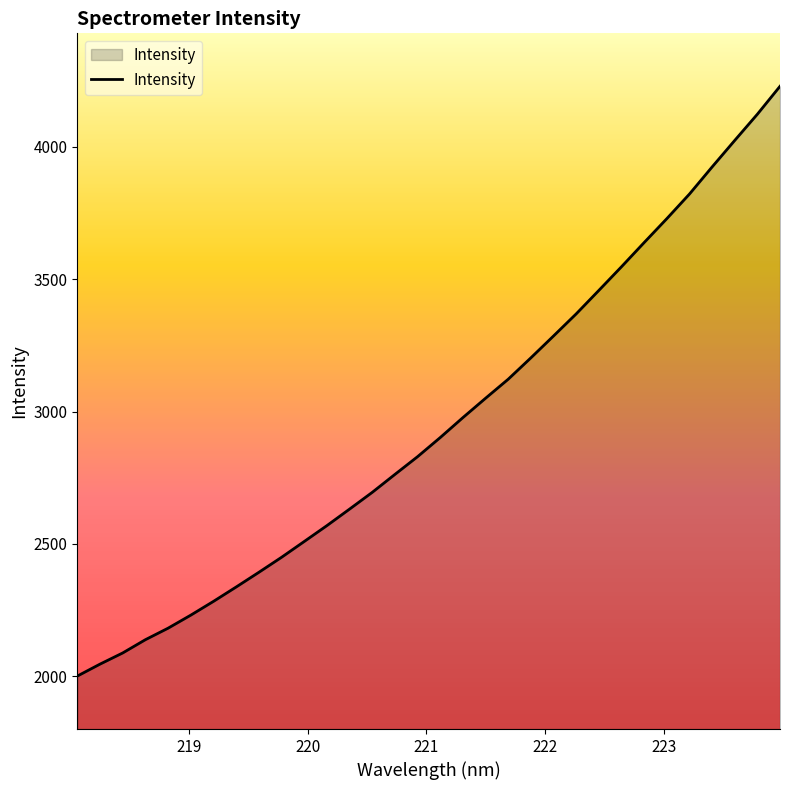

What is the maximum value shown in the chart?

4228.9